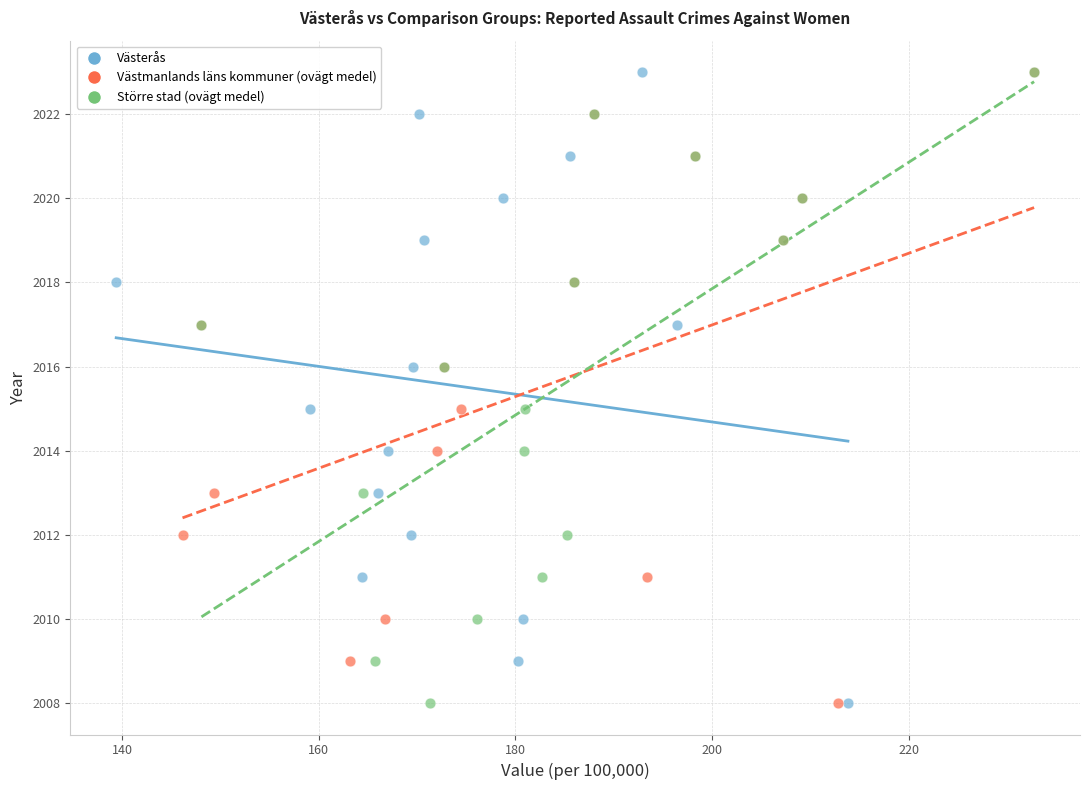

What are all the series names shown in the legend?

Västerås, Västmanlands läns kommuner (ovägt medel), Större stad (ovägt medel)